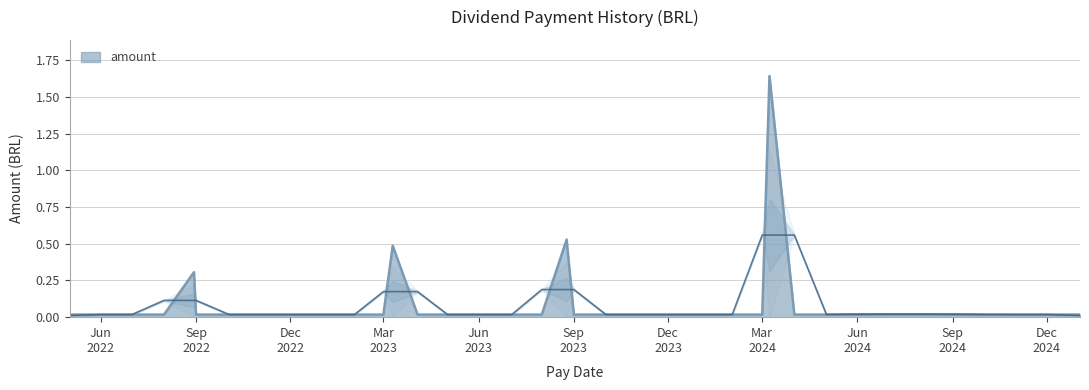

Does the chart have visible grid lines?

Yes